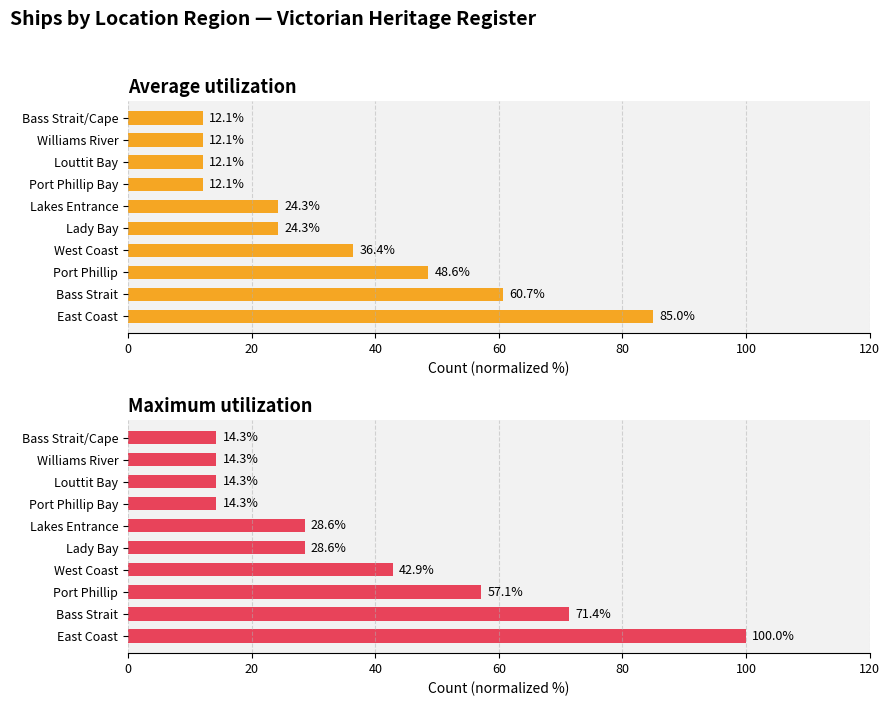

At how many categories does at least one series exceed 56?

3